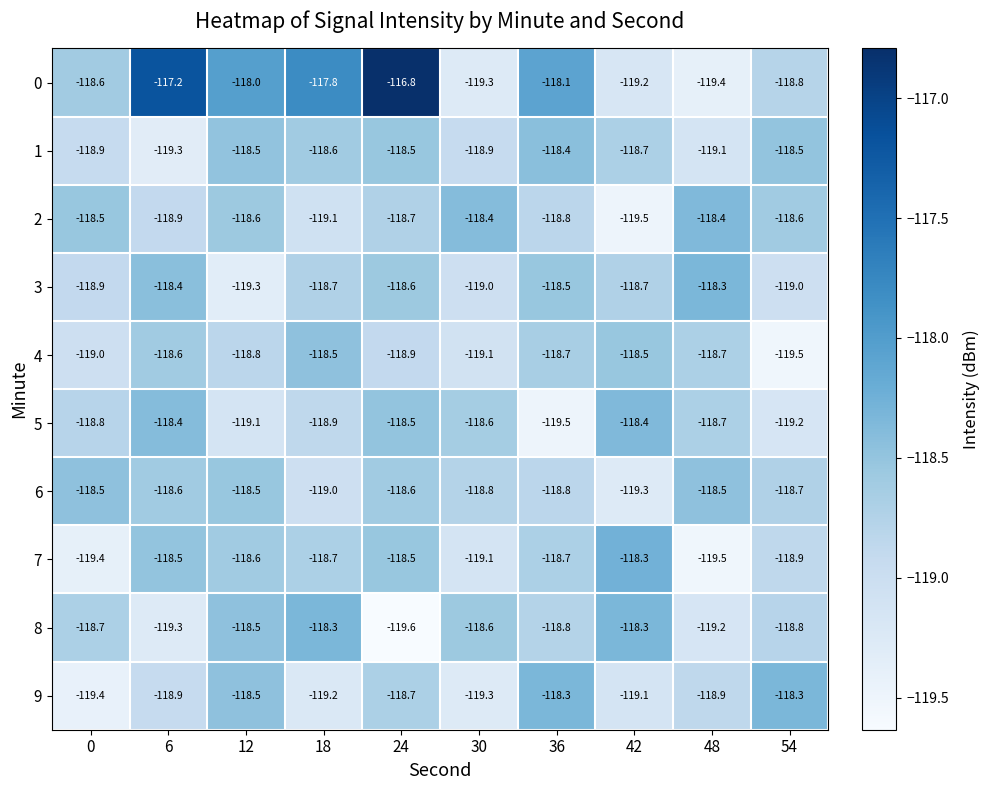

What is the total value across all series at 36?

-1186.6